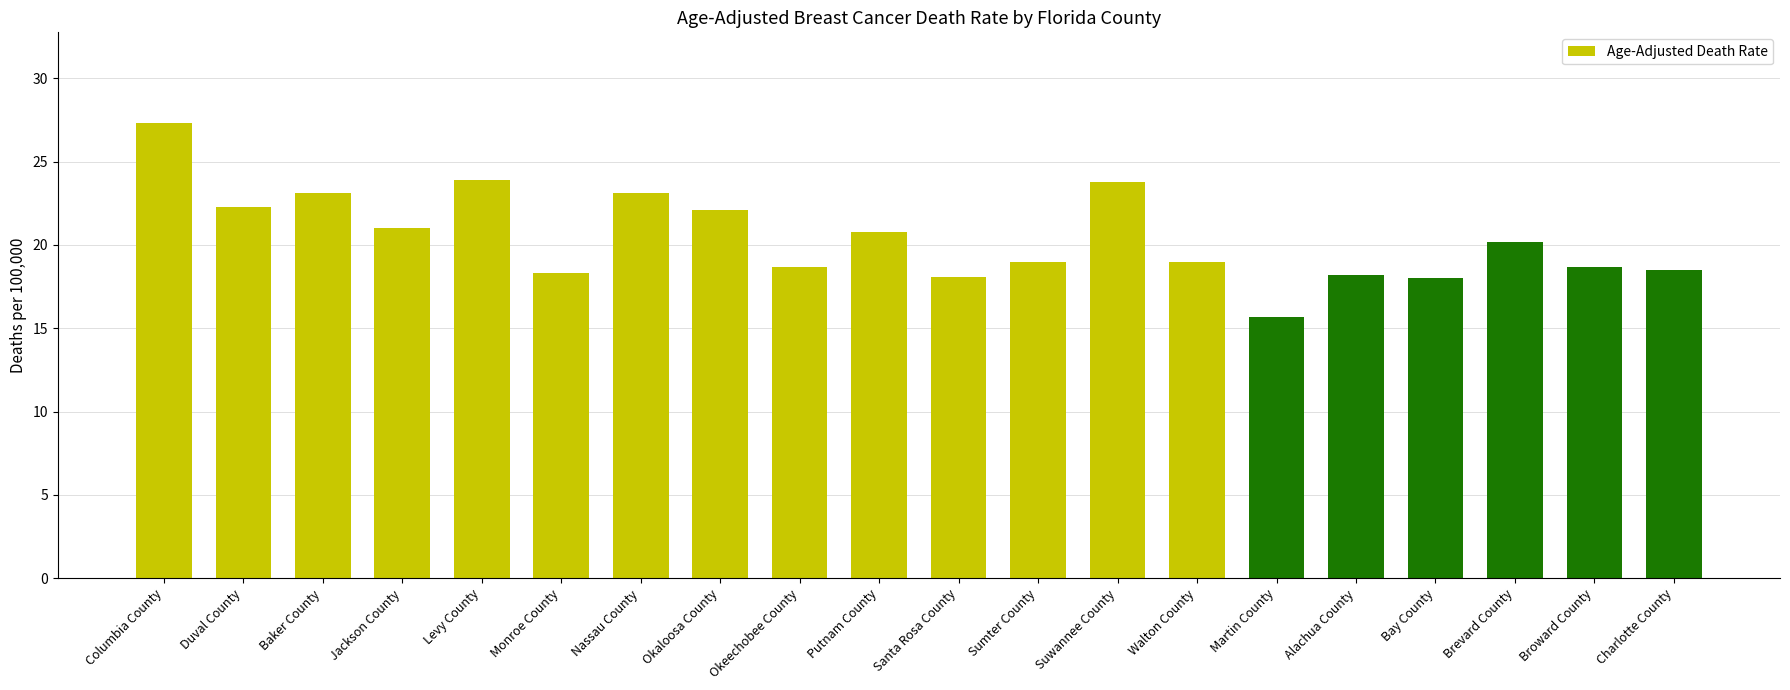

What is the label of the 9th bar from the left?

Okeechobee County